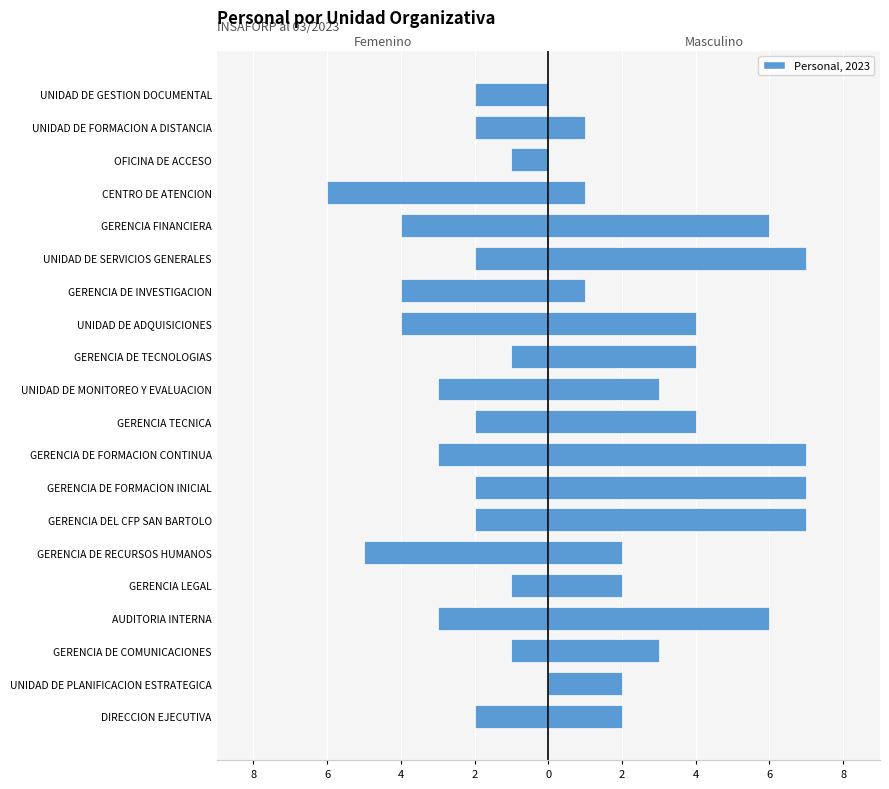

Which series has the largest range (max minus min)?

MASCULINO